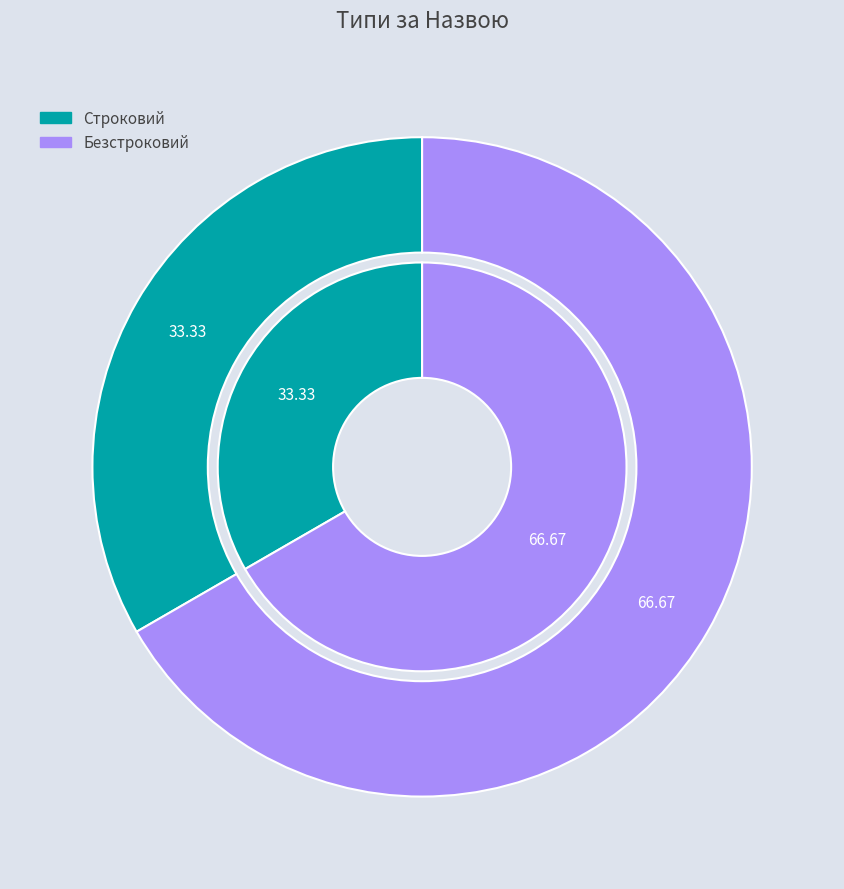

What is the ratio of the value at Строковий to the value at Безстроковий?

0.5